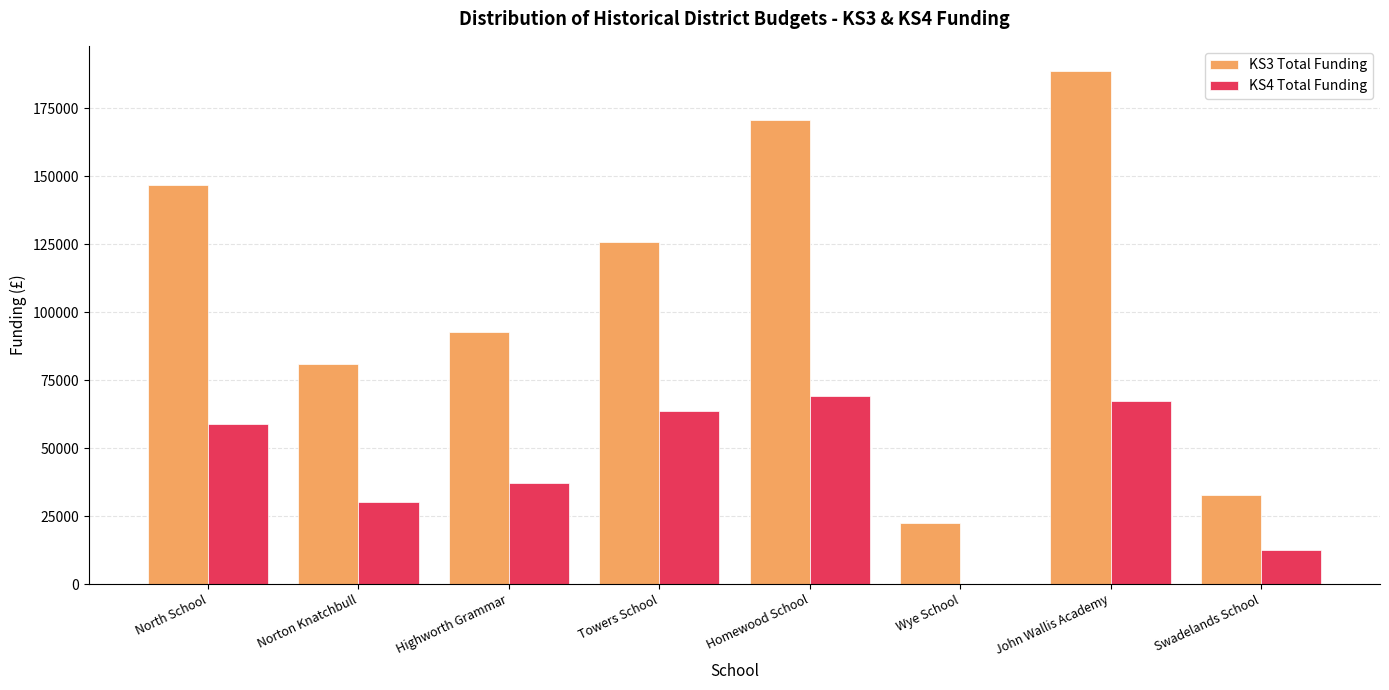

Which series has the widest spread of values?

KS3 Total Funding